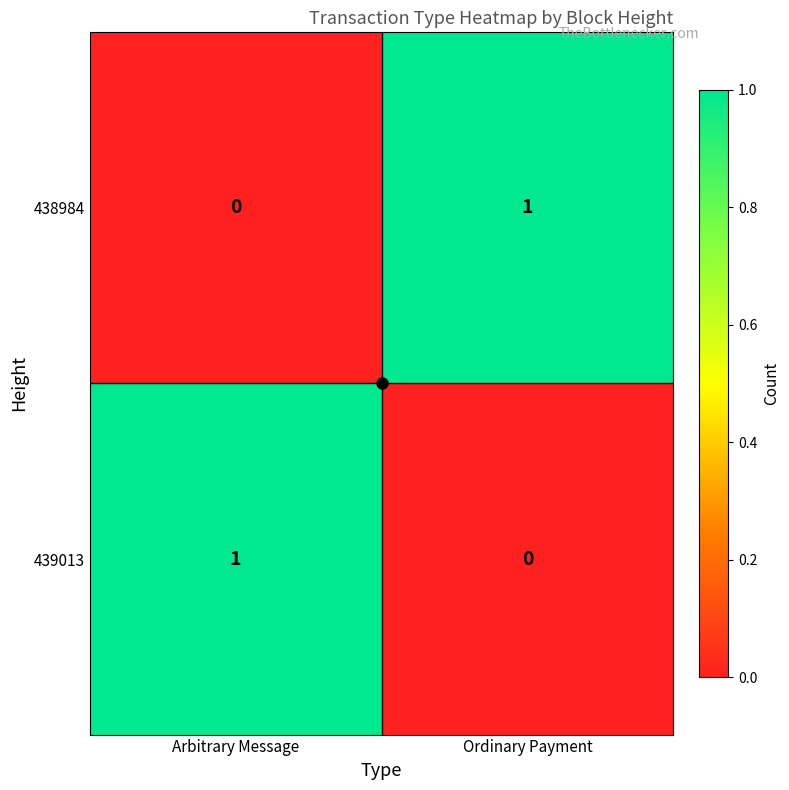

True or false: 439013 has a value of 0 at Arbitrary Message.

False